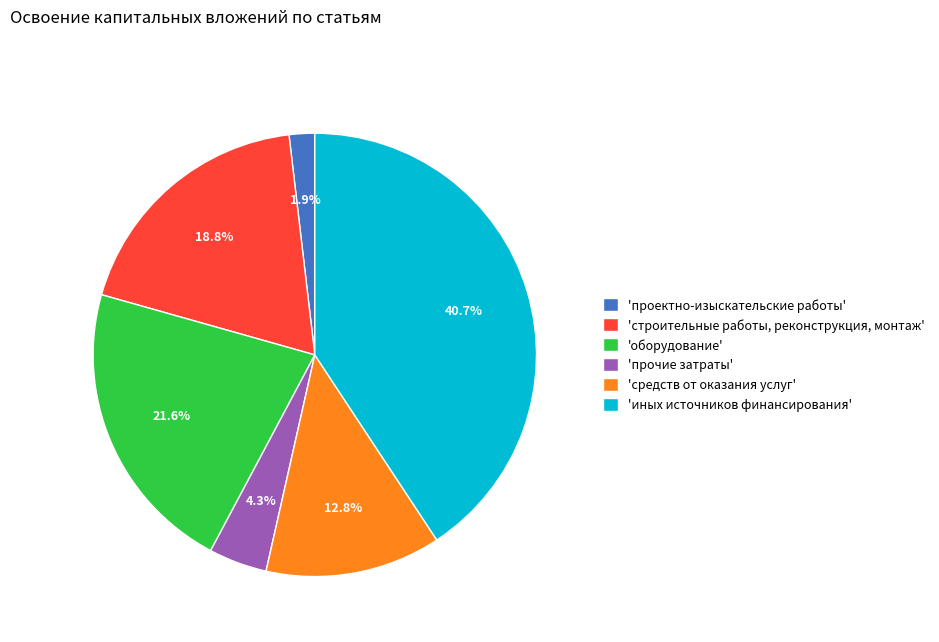

Which slice is the smallest?

'проектно-изыскательские работы'